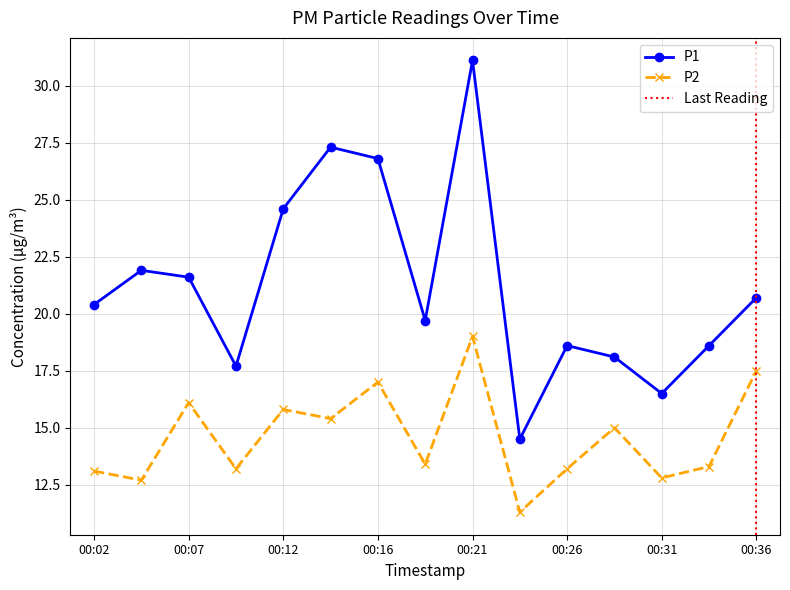

Rank the series at 00:31 from highest to lowest value.

P1, P2